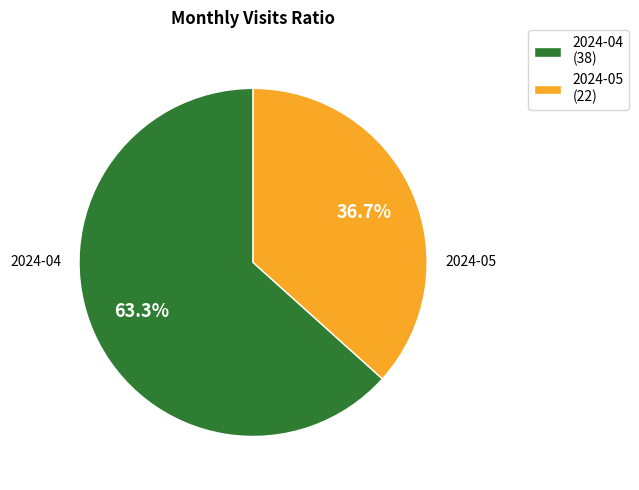

True or false: 2024-05 accounts for 37% of the total.

True